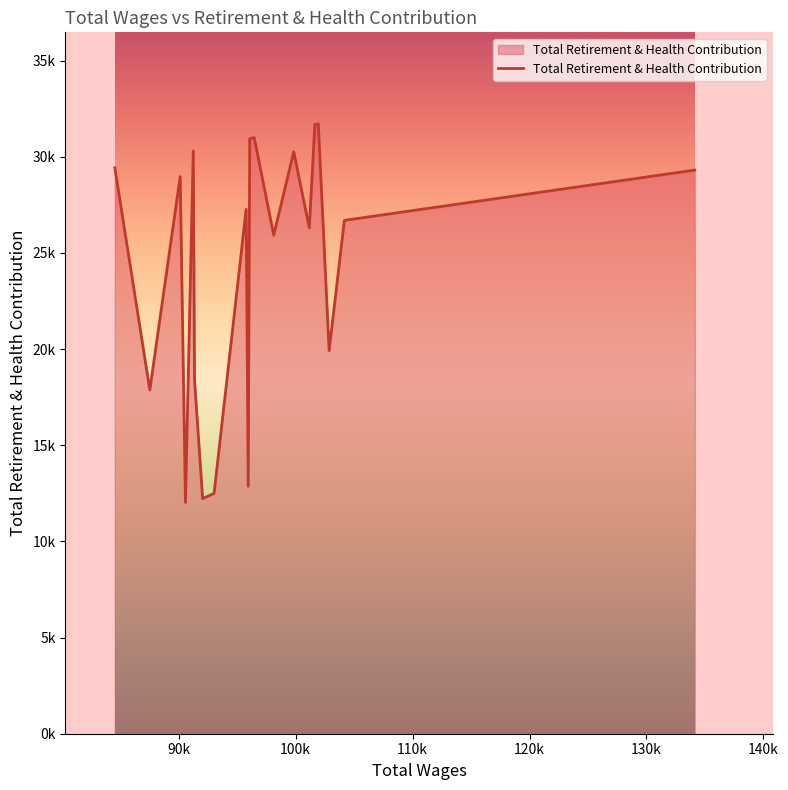

How many points are lower than both their immediate neighbors (excluding endpoints)?

7